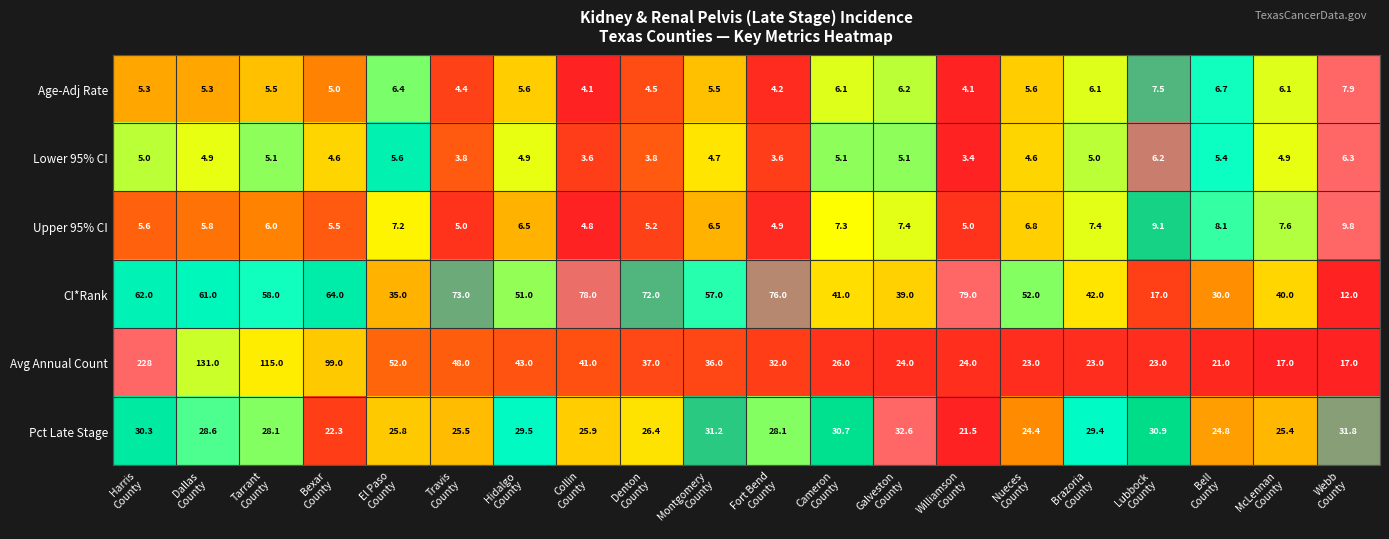

At which category is the sum across all series the highest?

Harris
County